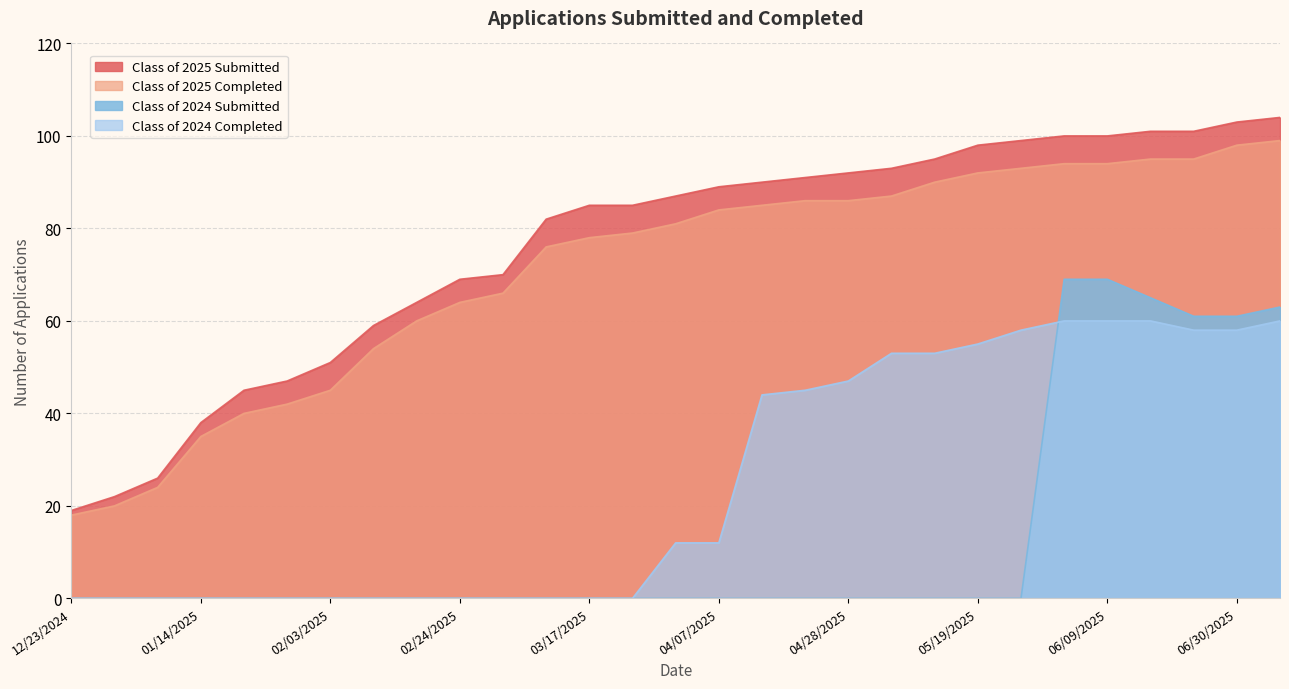

Which category has the lowest value in the Class of 2025 Submitted series?

12/23/2024